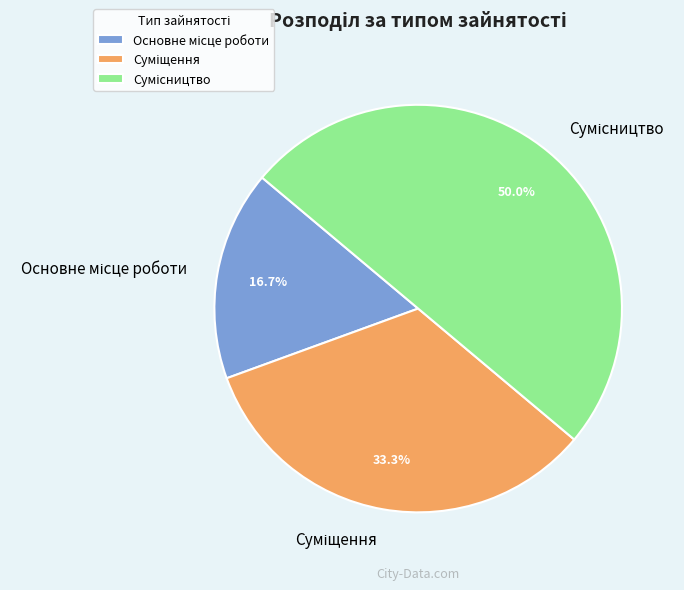

What percentage is the Суміщення slice, to the nearest percent?

33%